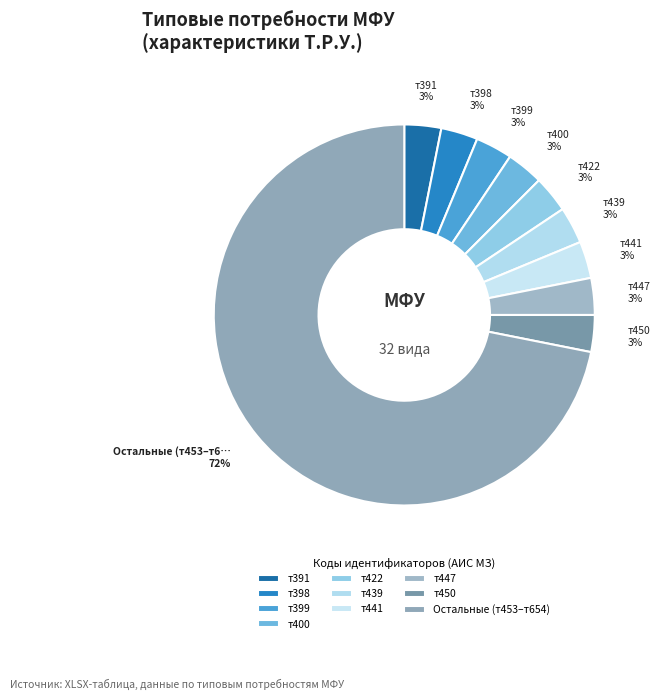

Count the number of slices in the pie.

10